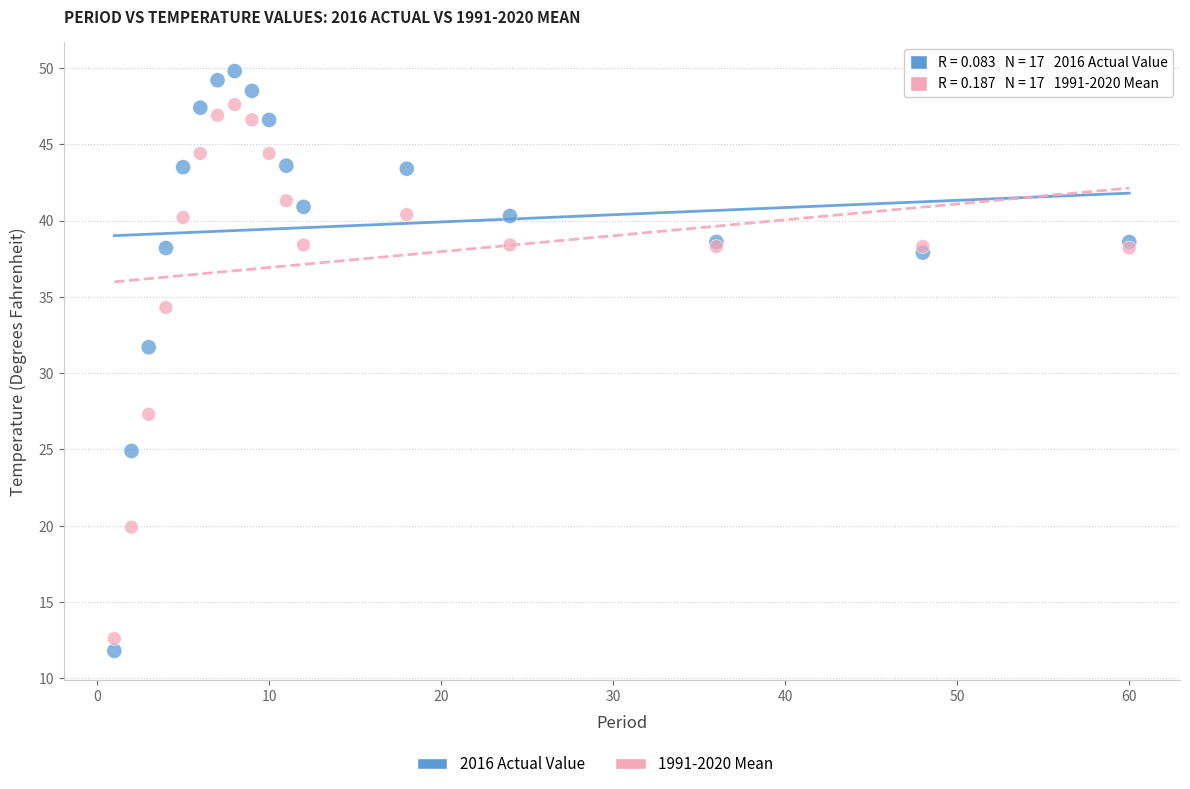

Which series has the widest spread of Y values?

2016 Actual Value